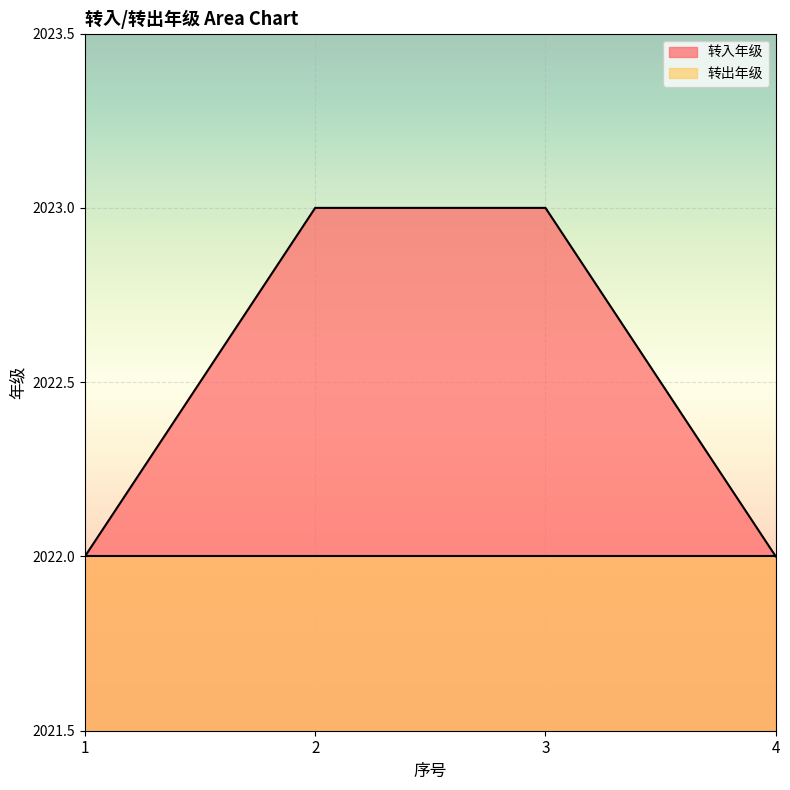

What is the sum of all values?

8090